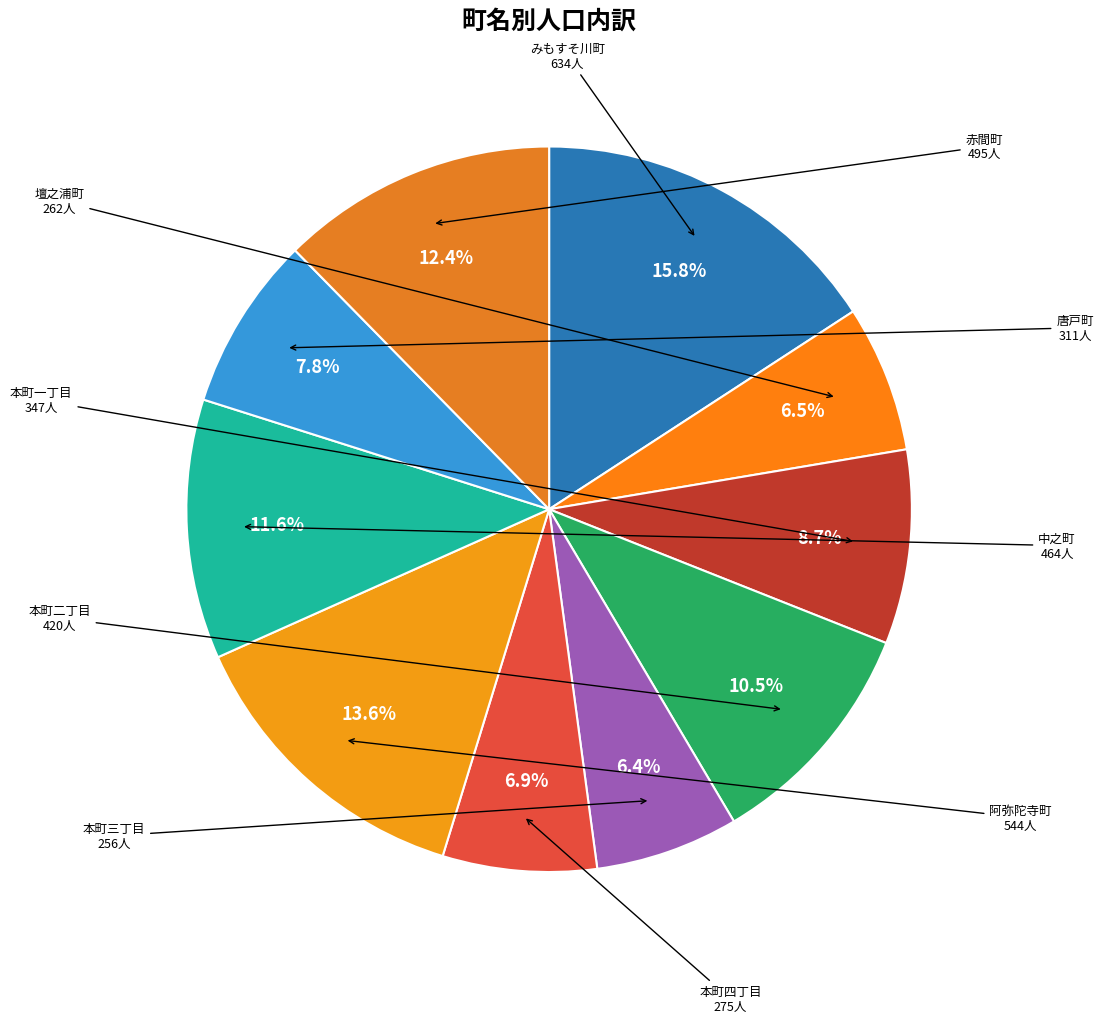

How much of the chart is everything except 本町二丁目?

89.5%